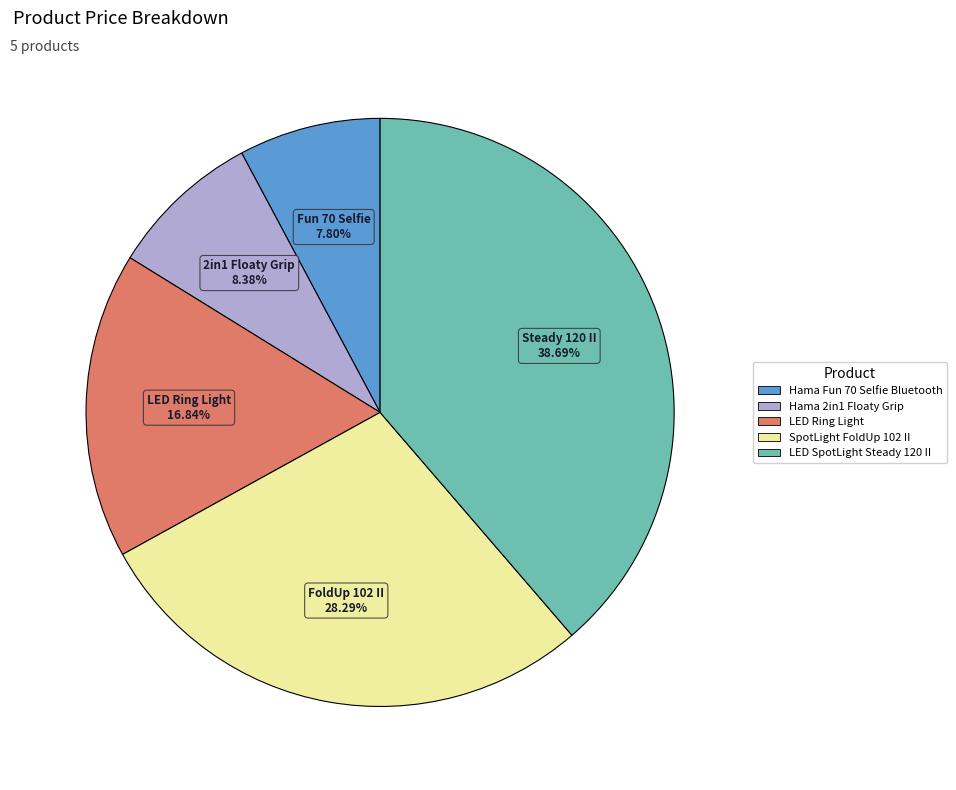

How many slices are in this pie chart?

5